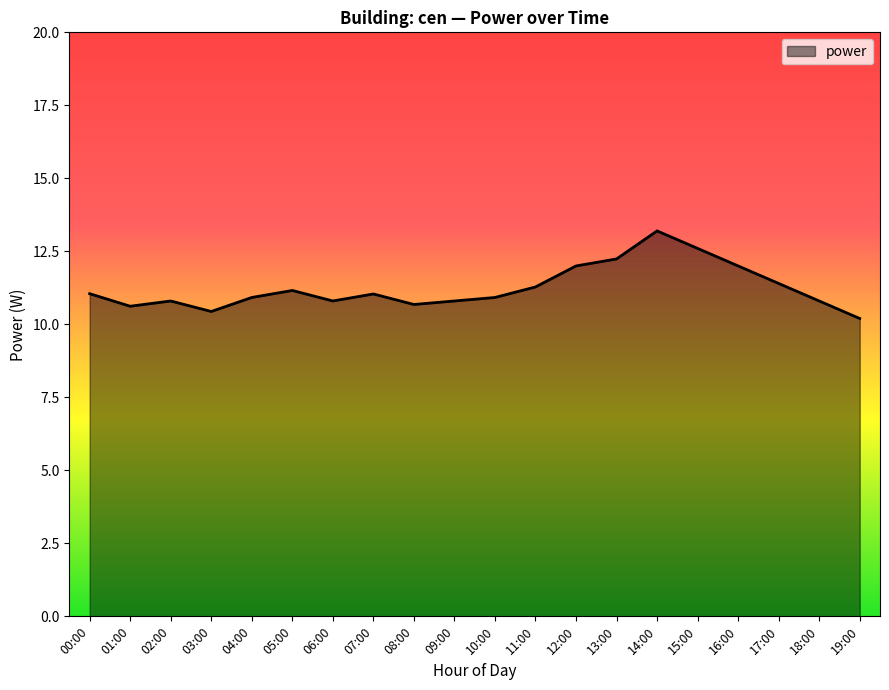

What is the difference between the maximum and minimum values?

3.0